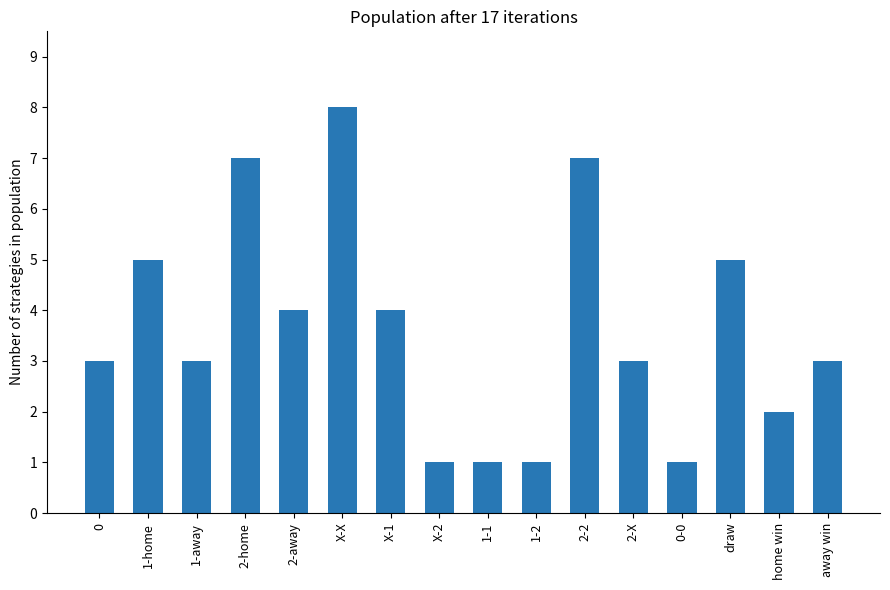

What is the label of the 1st bar from the right?

away win